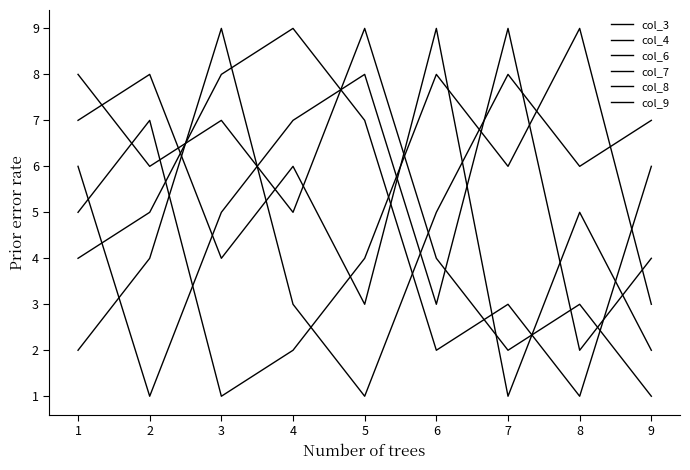

What is the sum of the col_6 values at 8 and 7?

11